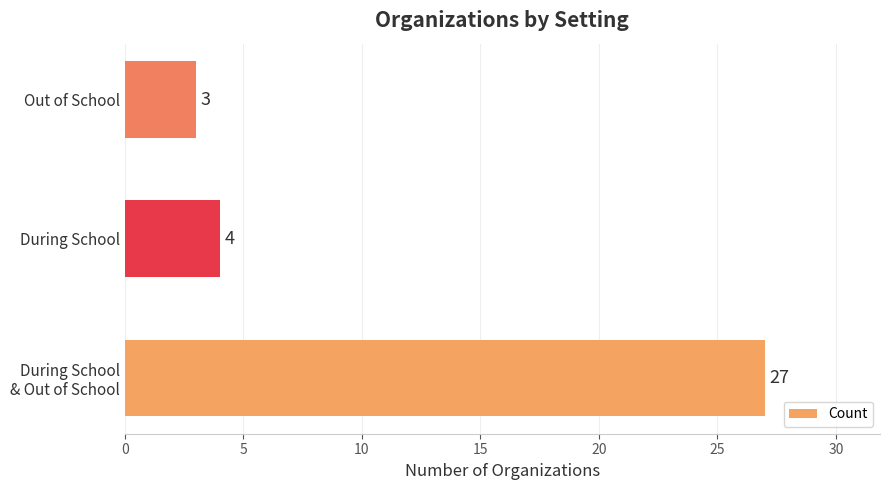

What is the average value?

11